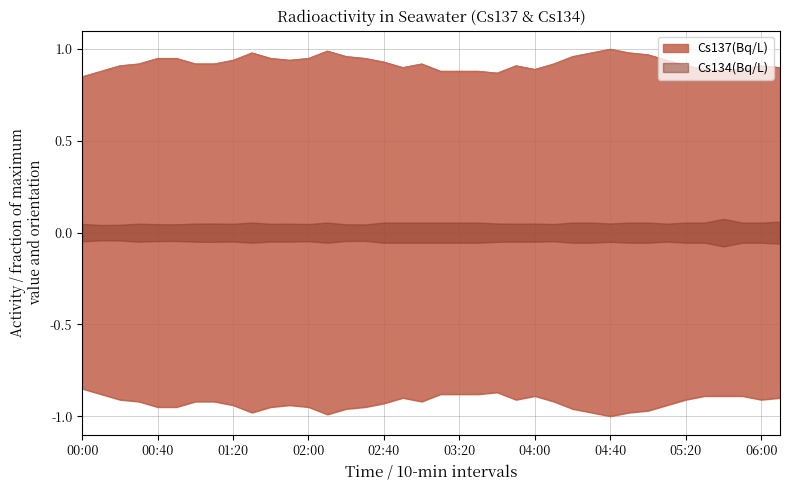

What is the sum of the values at 01:00 and 05:10?

1.9